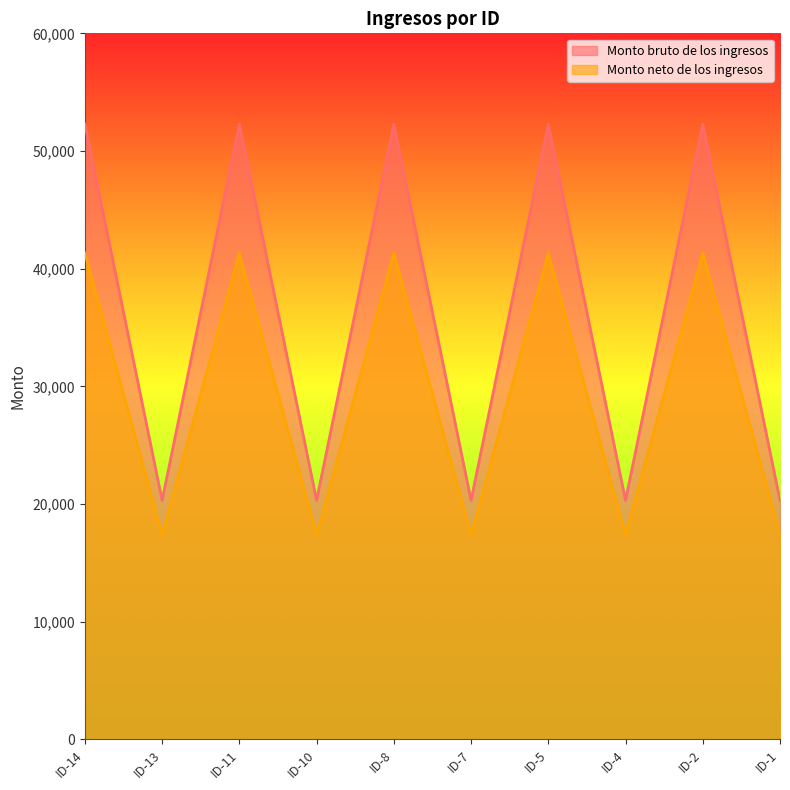

At which label does Monto bruto de los ingresos reach its peak?

ID-14